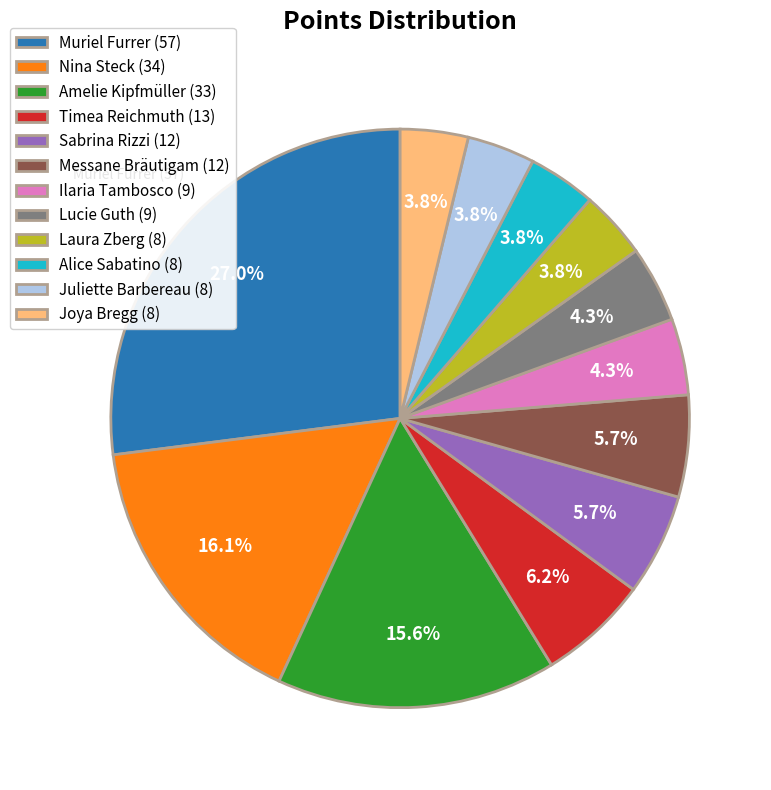

To the nearest percent, what is the combined percentage of Lucie Guth and Amelie Kipfmüller?

20%